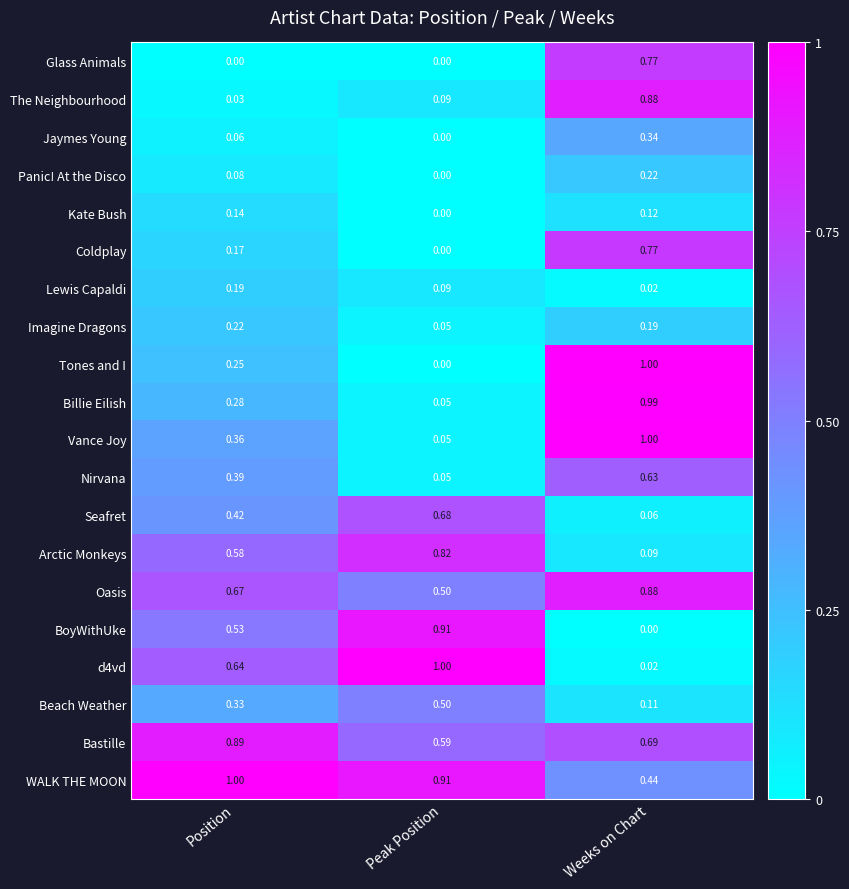

What is the greatest value displayed?

1.0